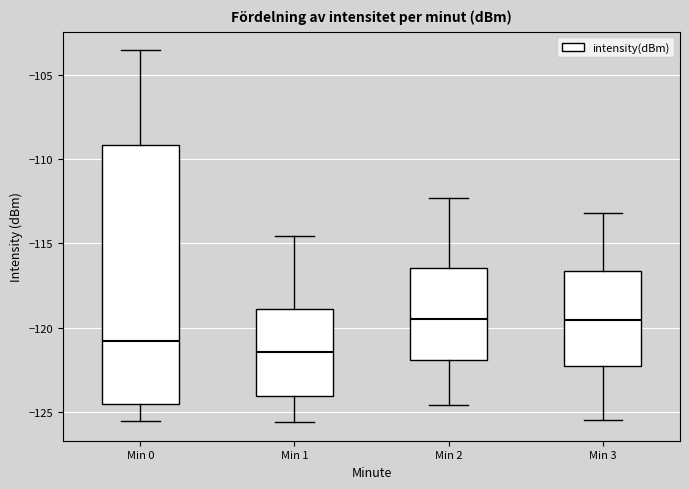

Reading left to right, read every box against the y-axis: the position of its median line, the range the box covers, and the ends of its whiskers. The values are not printed on the chart, so give them approximately, as read against the axis.

Min 0: median -121.0, box -124.5 to -109.0, whiskers -125.5 to -103.5
Min 1: median -121.5, box -124.0 to -119.0, whiskers -125.5 to -114.5
Min 2: median -119.5, box -122.0 to -116.5, whiskers -124.5 to -112.5
Min 3: median -119.5, box -122.5 to -116.5, whiskers -125.5 to -113.0